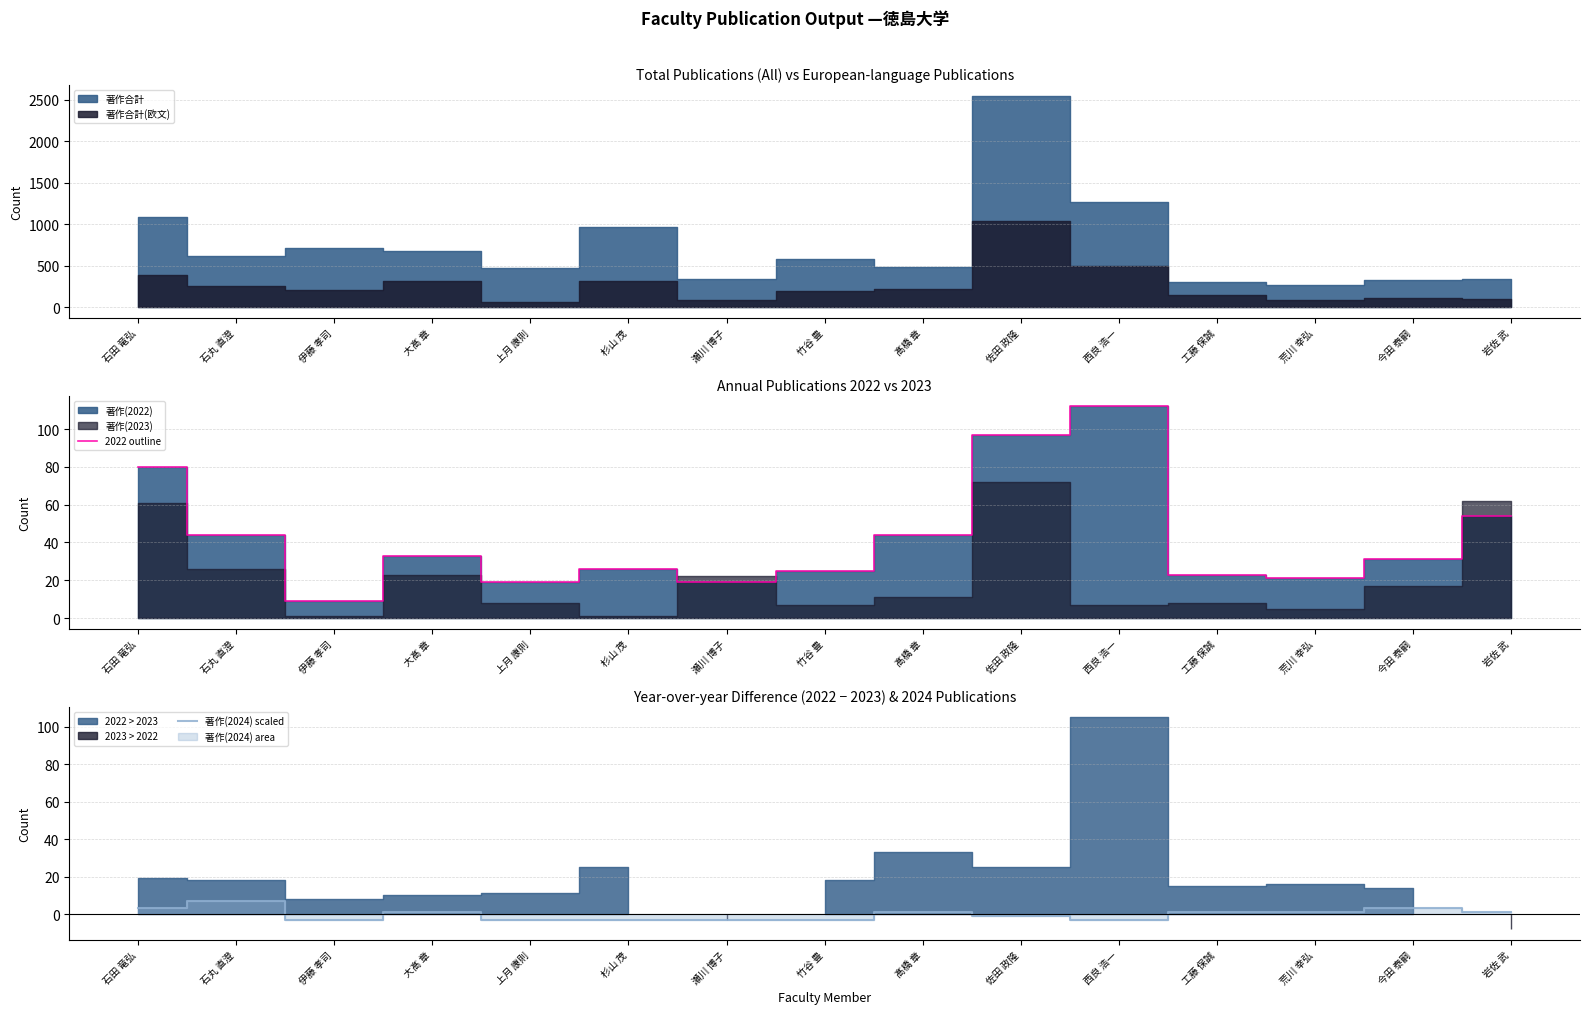

What is the difference between the highest and lowest values at 佐田 政隆?

98